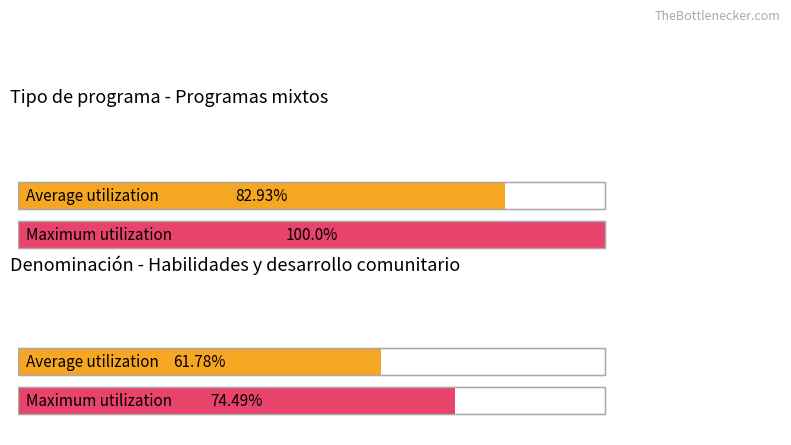

The Comedores Comunitarios series shows 1699 at Programas mixtos. True or false?

False